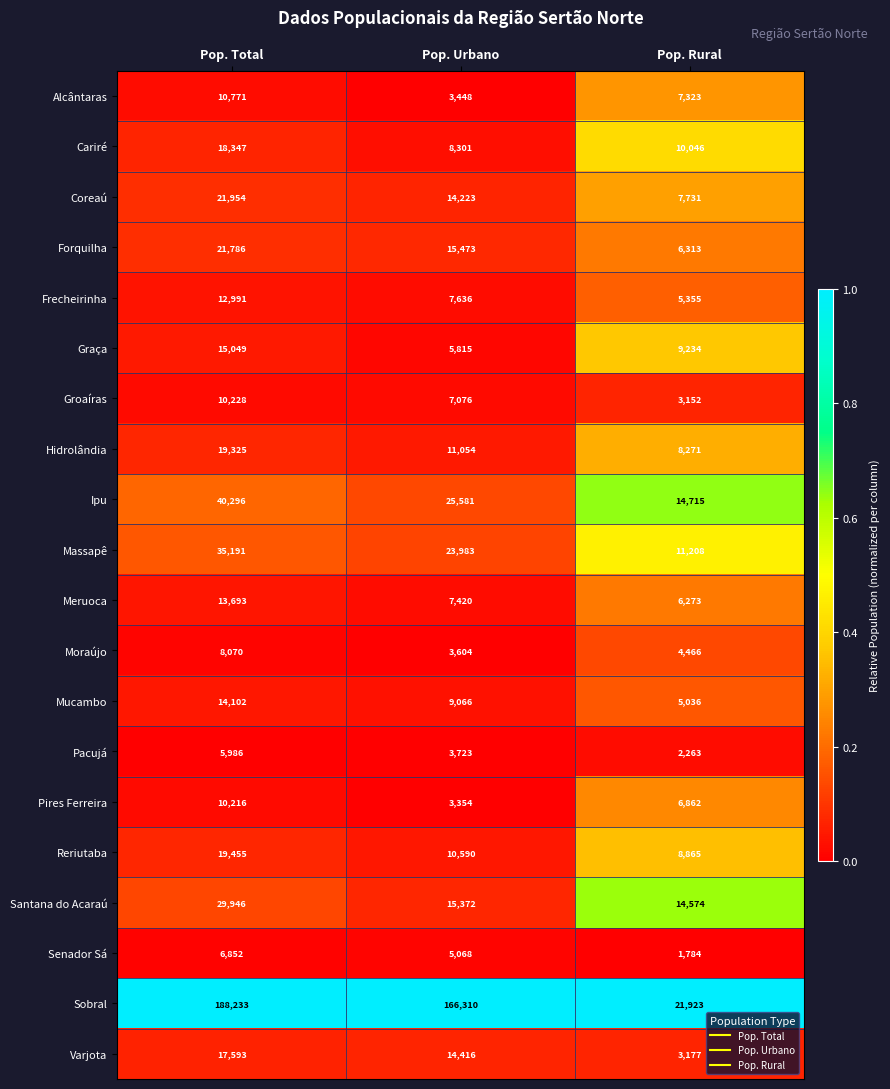

Is it true that Sobral equals 166310 at Pop. Urbano?

True